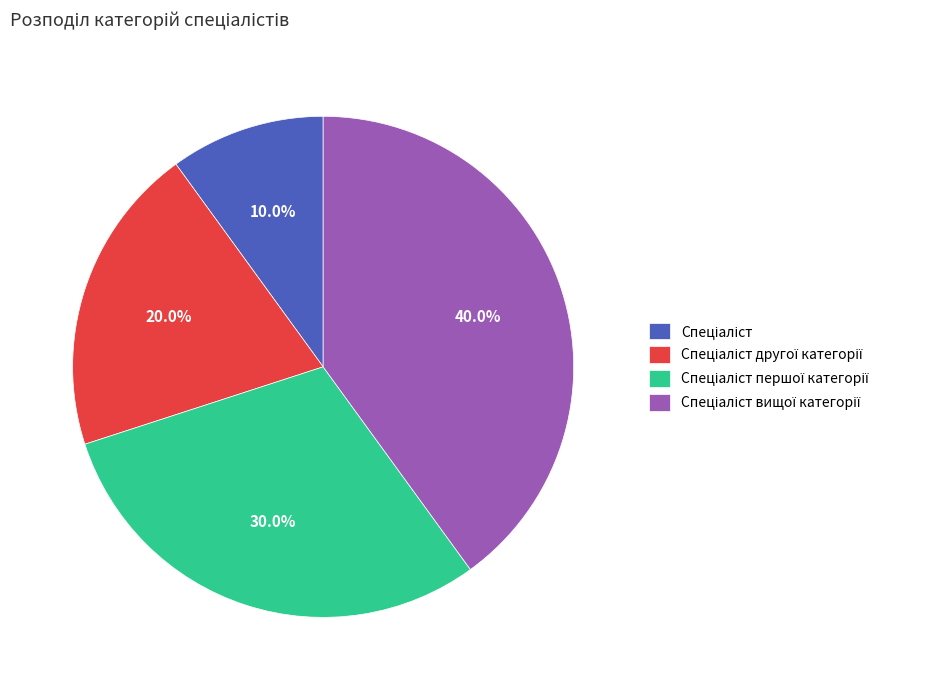

Does any single category account for the majority?

No